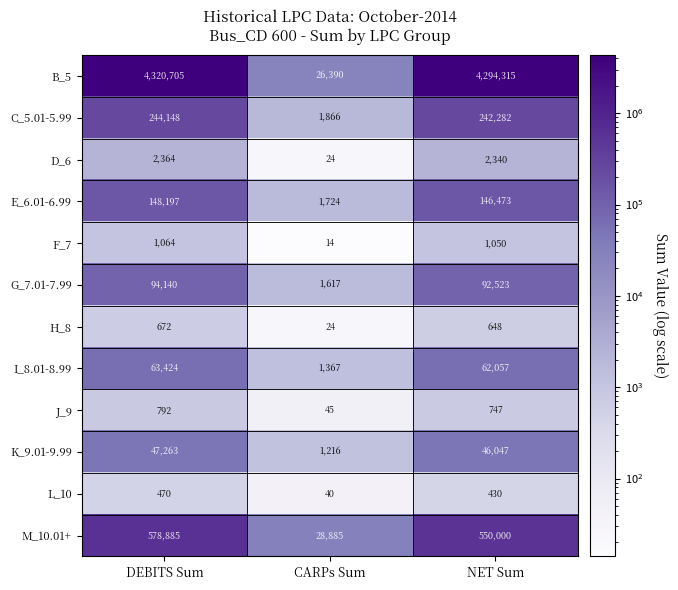

What is the sum of all D_6 values?

4728